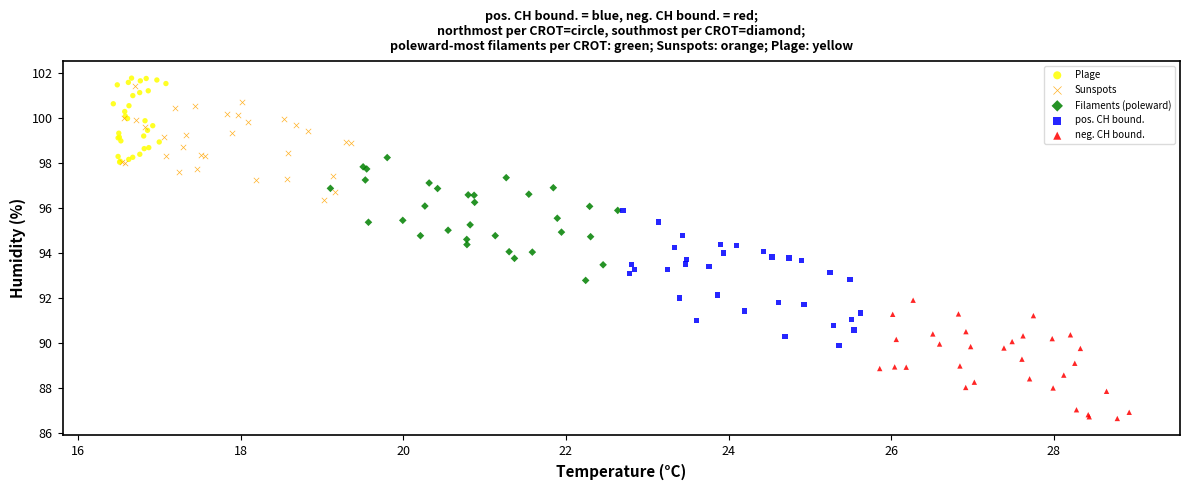

Which series contains the highest Y value?

Plage